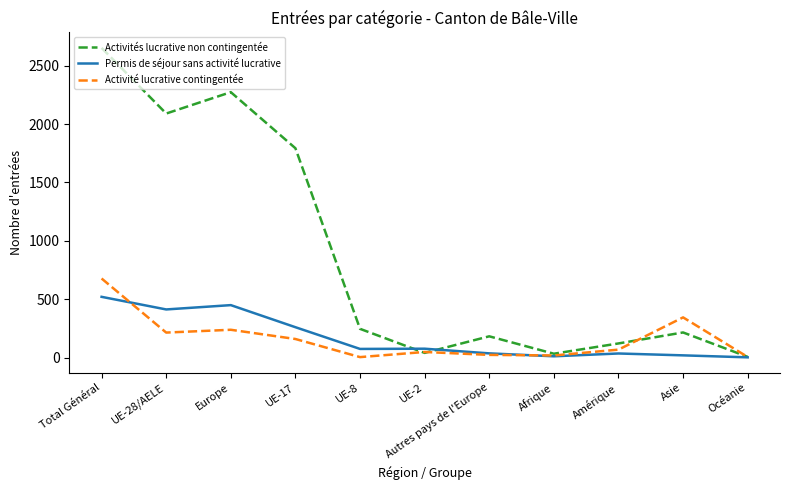

True or false: Activité lucrative contingentée and Activités lucrative non contingentée intersect in this chart.

True